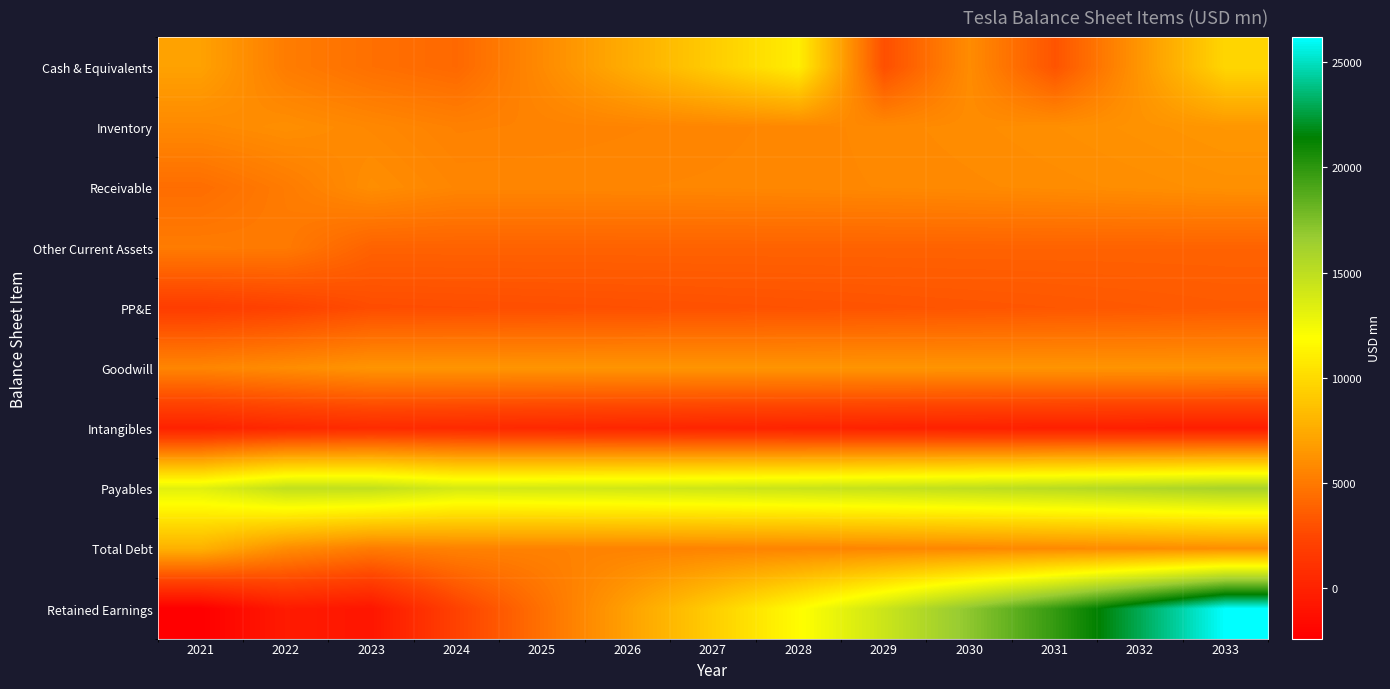

Reading left to right, what are all the values shown in this chart?

Cash & Equivalents: 2021=6997.0	2022=5166.0	2023=4537.0	2024=4179.0	2025=5854.7	2026=7550.2	2027=9272.2	2028=11020.9	2029=2926.5	2030=5935.4	2031=3169.8	2032=6444.0	2033=9779.1
Inventory: 2021=5786.0	2022=6062.0	2023=5734.0	2024=5403.4	2025=5455.8	2026=5522.4	2027=5603.8	2028=5700.5	2029=5813.3	2030=5943.0	2031=6090.5	2032=6257.1	2033=6444.0
Receivable: 2021=4414.0	2022=5113.0	2023=6031.0	2024=5629.3	2025=5629.6	2026=5643.8	2027=5671.9	2028=5714.1	2029=5770.7	2030=5842.0	2031=5928.5	2032=6030.8	2033=6149.7
Other Current Assets: 2021=5121.0	2022=5046.0	2023=3875.0	2024=3875.0	2025=3875.0	2026=3875.0	2027=3875.0	2028=3875.0	2029=3875.0	2030=3875.0	2031=3875.0	2032=3875.0	2033=3875.0
PP&E: 2021=1878.0	2022=2198.0	2023=2794.0	2024=2842.4	2025=2894.5	2026=2950.6	2027=3011.1	2028=3076.3	2029=3146.6	2030=3222.6	2031=3304.8	2032=3393.6	2033=3489.8
Goodwill: 2021=5622.0	2022=5968.0	2023=6372.0	2024=6372.0	2025=6372.0	2026=6372.0	2027=6372.0	2028=6372.0	2029=6372.0	2030=6372.0	2031=6372.0	2032=6372.0	2033=6372.0
Intangibles: 2021=3.0	2022=453.0	2023=661.0	2024=547.0	2025=431.0	2026=315.0	2027=201.0	2028=121.0	2029=41.0	2030=-39.0	2031=-119.0	2032=-199.0	2033=-279.0
Payables: 2021=13279.0	2022=14816.0	2023=14793.0	2024=13905.4	2025=13978.2	2026=14086.4	2027=14230.9	2028=14412.6	2029=14632.9	2030=14893.4	2031=15195.9	2032=15542.8	2033=15936.6
Total Debt: 2021=7819.0	2022=5987.0	2023=5137.0	2024=5414.9	2025=5427.9	2026=5454.3	2027=5494.3	2028=5548.1	2029=5616.1	2030=5698.8	2031=5796.7	2032=5910.6	2033=6041.3
Retained Earnings: 2021=-2386.0	2022=-473.0	2023=-818.0	2024=2212.7	2025=4587.3	2026=6965.0	2027=9354.0	2028=11786.0	2029=14339.6	2030=17011.6	2031=19782.3	2032=22958.1	2033=26188.1